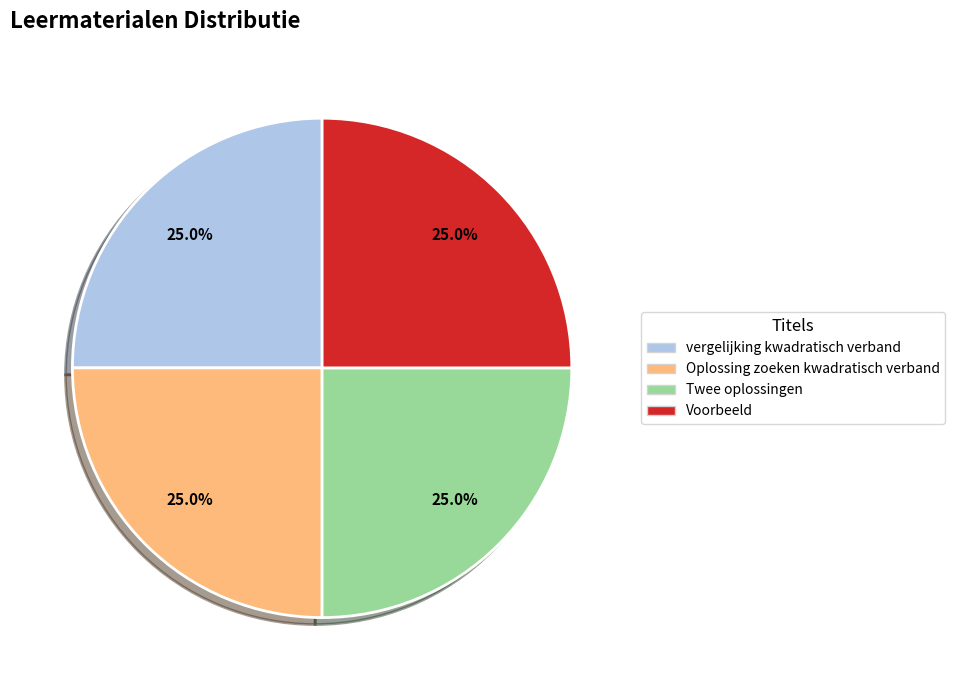

Is vergelijking kwadratisch verband the majority of the pie?

No